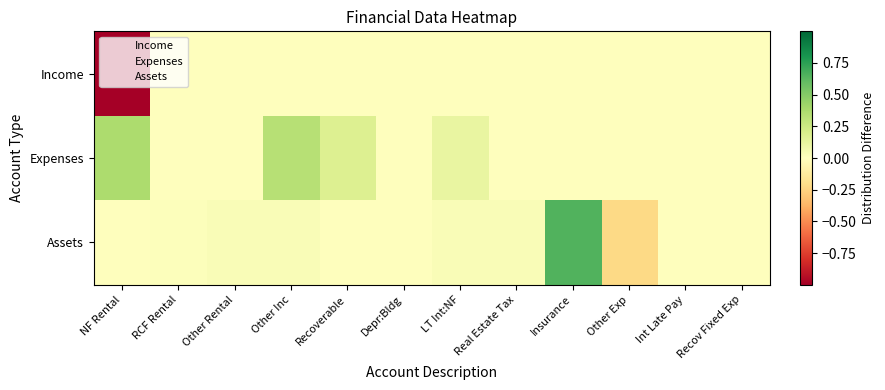

Between NF Rental and Int Late Pay, which series saw the biggest shift?

Income